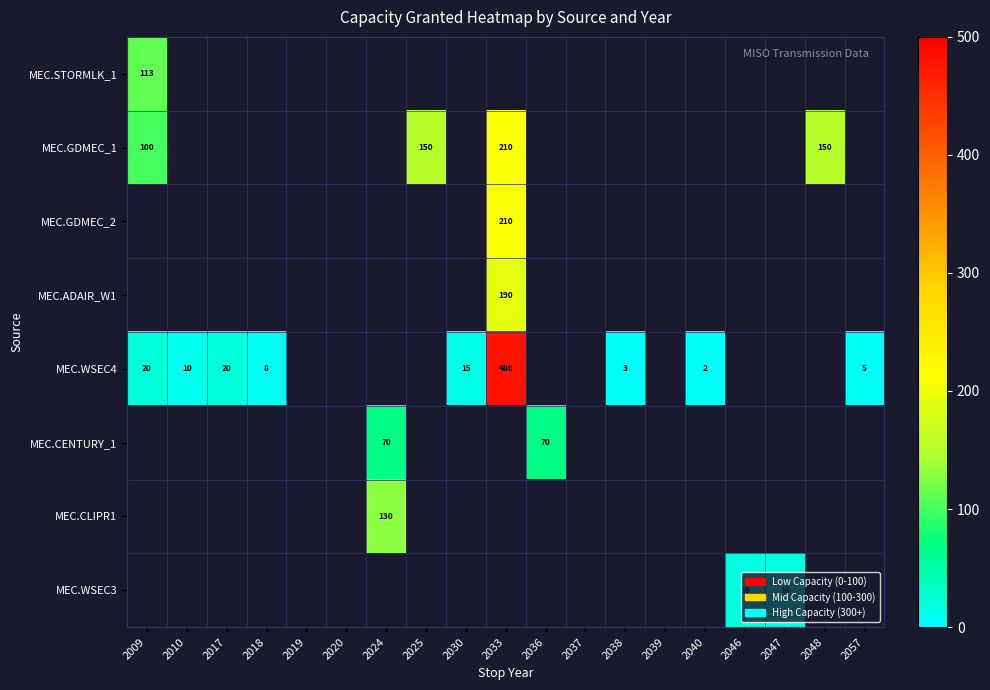

Count the number of data series in this chart.

8